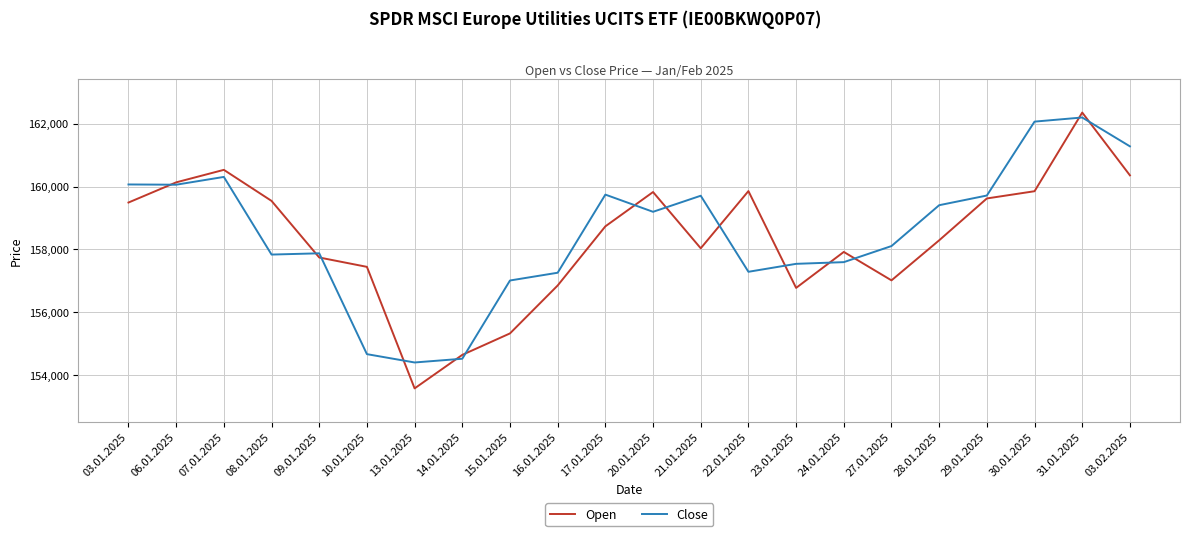

What is the difference between the Close values at 08.01.2025 and 16.01.2025?

578